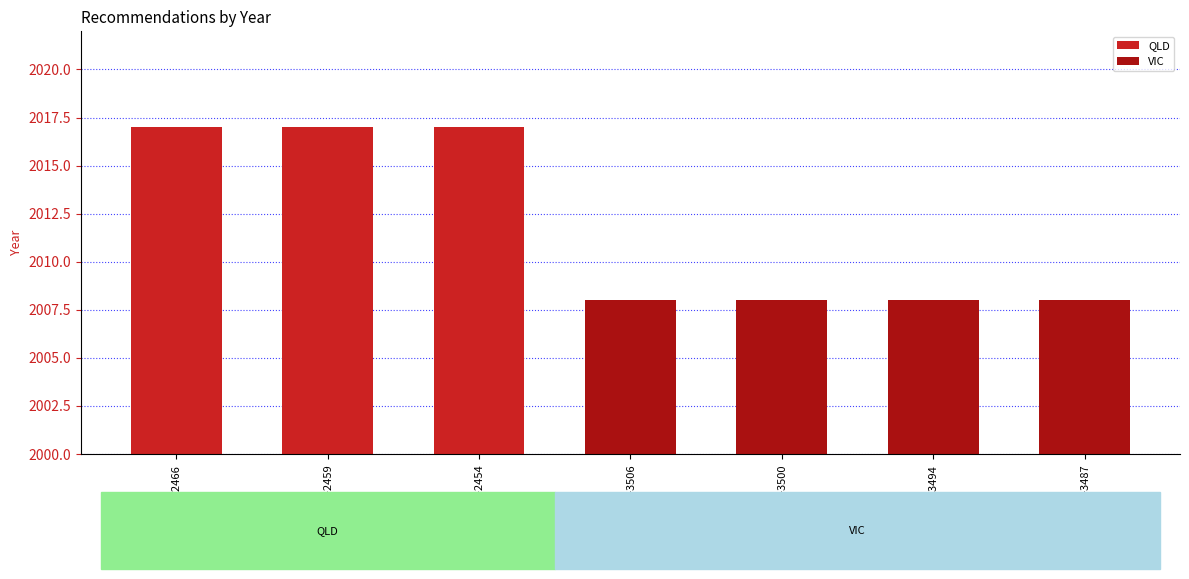

What is the value of the 5th bar from the left?

2008